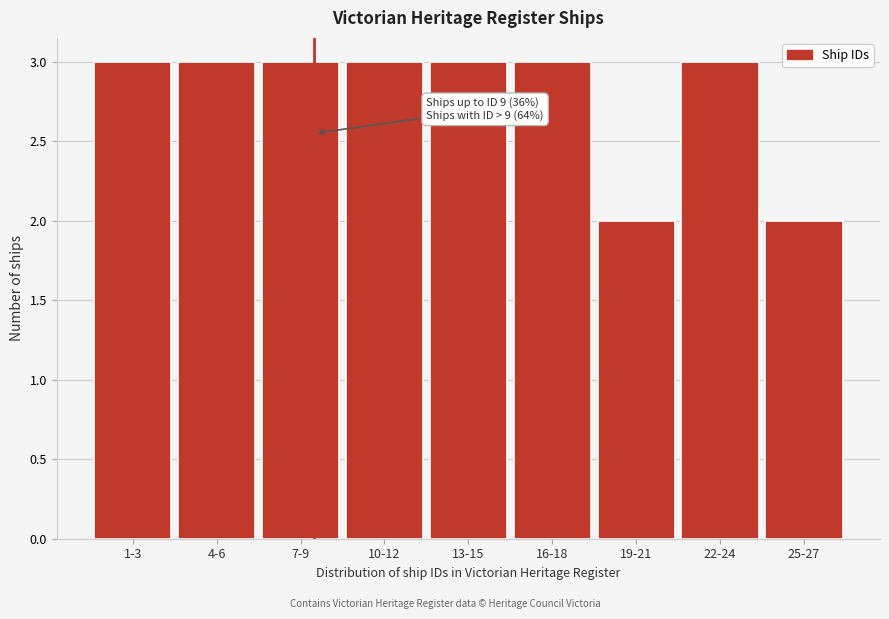

Reading left to right, what are all the values shown in this chart?

3	3	3	3	3	3	2	3	2